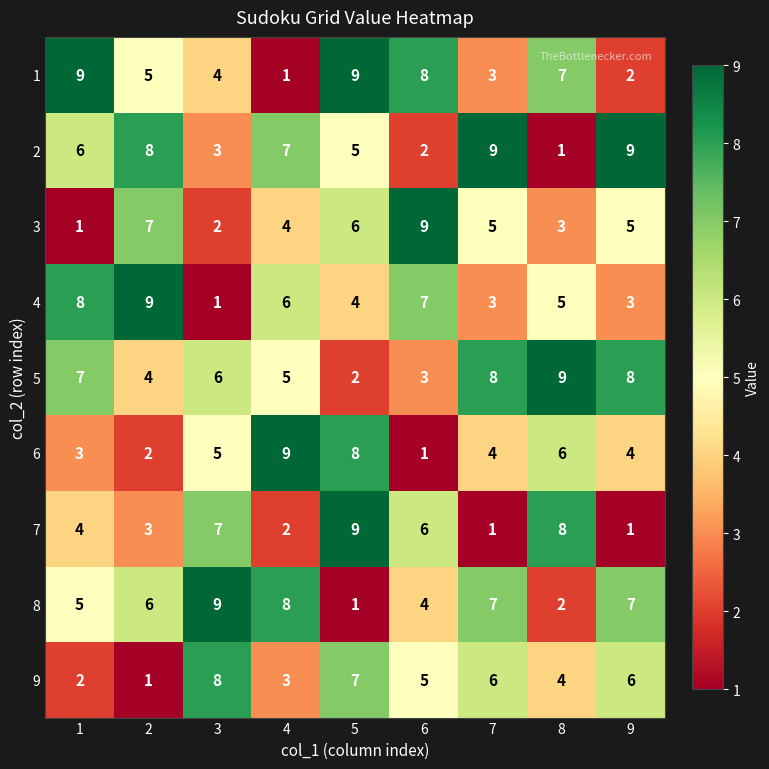

Between 3 and 5, which series saw the biggest shift?

8